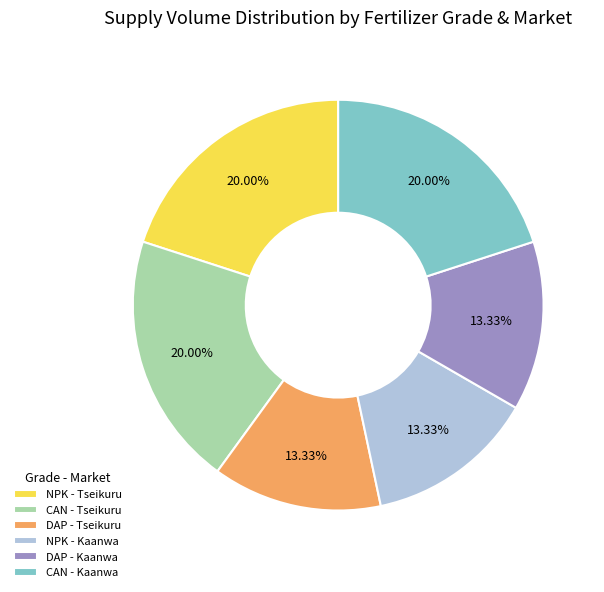

Does DAP - Tseikuru represent more than half of the total?

No